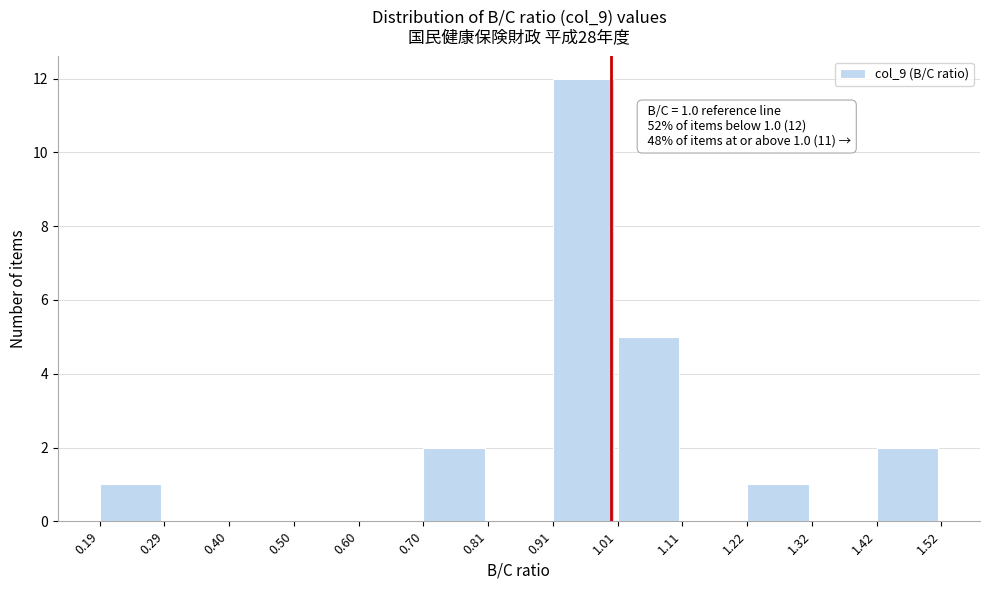

Over which range of the x-axis is the bar tallest?

0.91 to 1.01